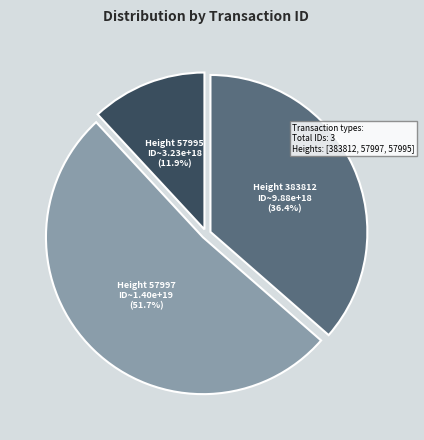

To the nearest percent, what portion does Height 383812 represent?

36%